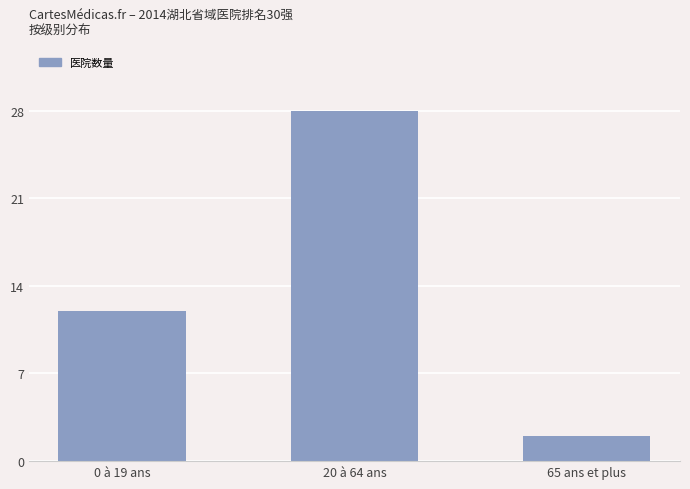

Count the number of categories in the chart.

3